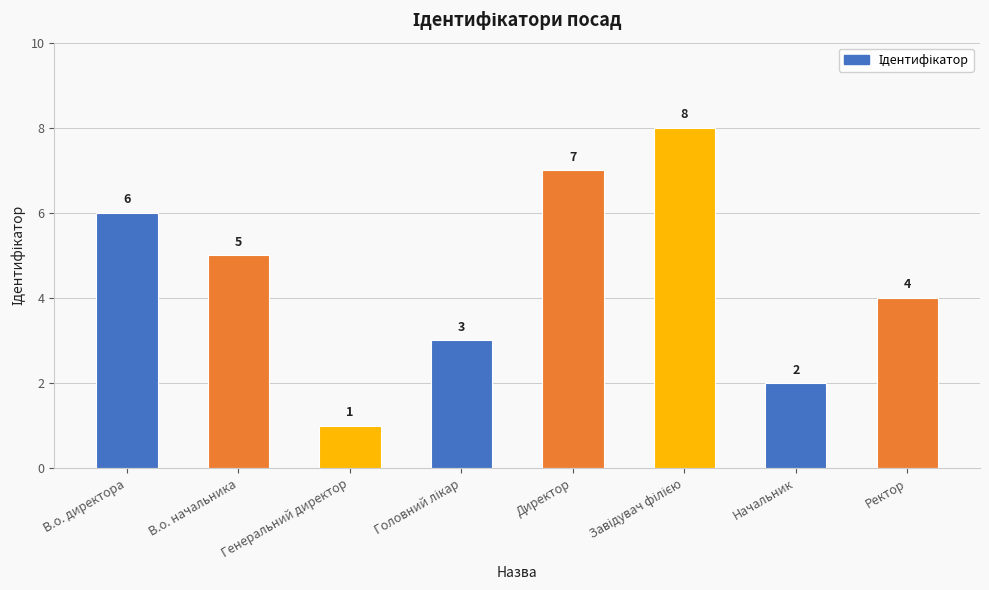

True or false: the data shows 4 at В.о. директора.

False